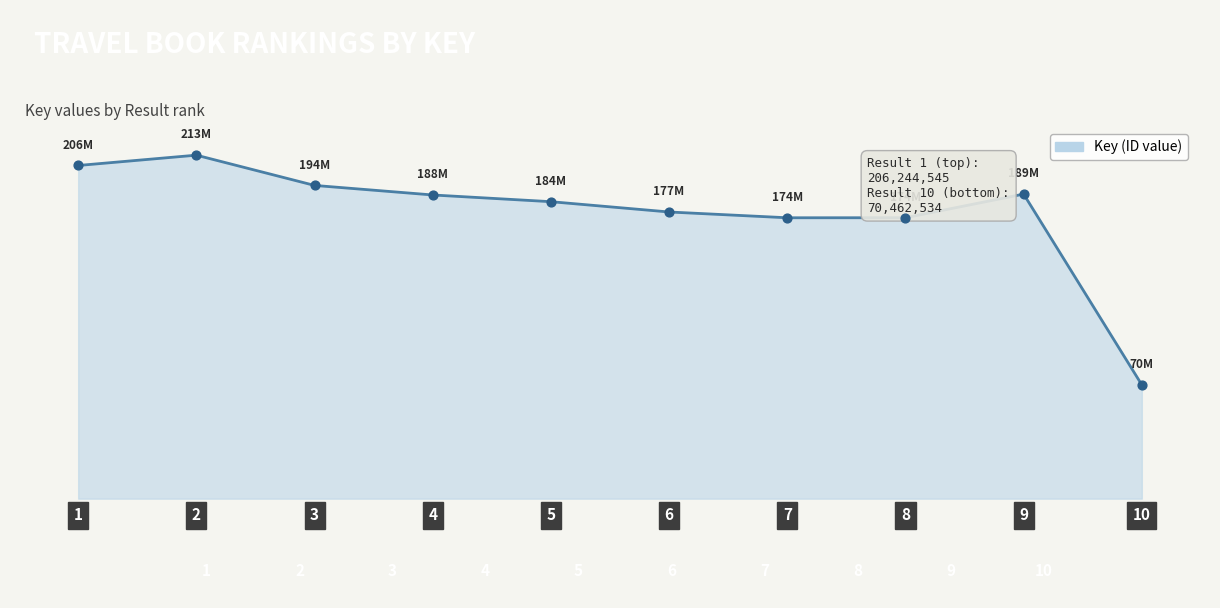

What is the change in value from 3 to 6?

-16443319